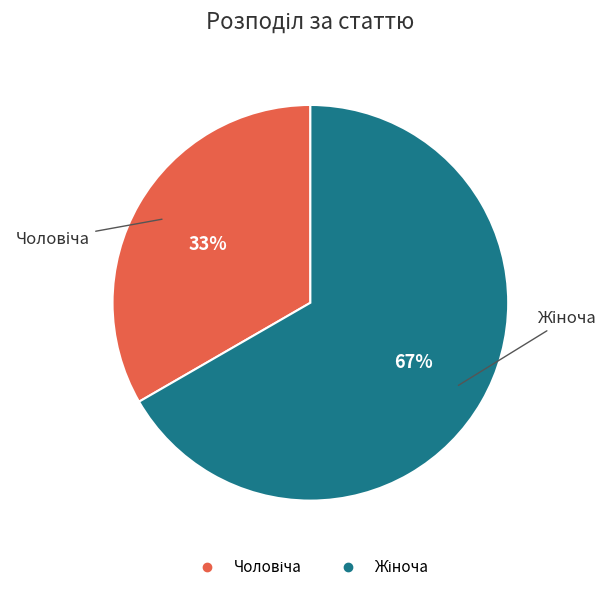

To the nearest percent, what is the average slice percentage?

50%